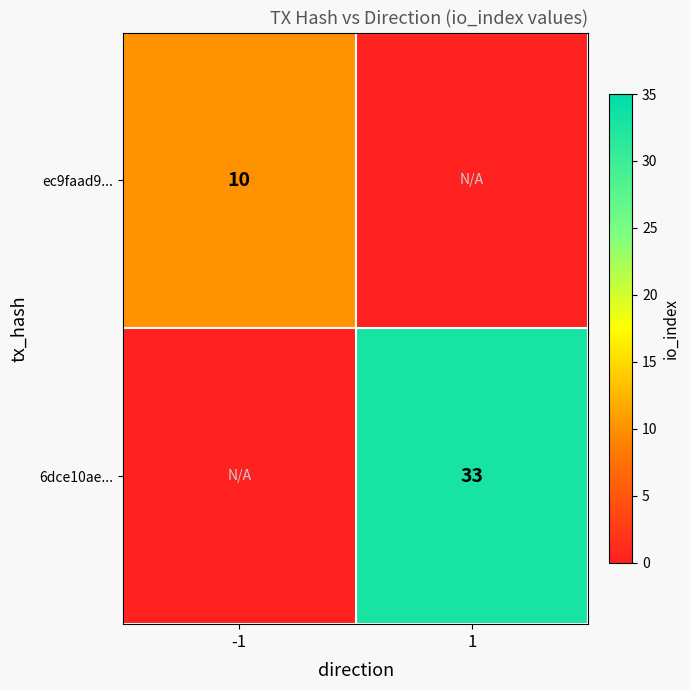

Is it true that ec9faad9... equals 5 at -1?

False